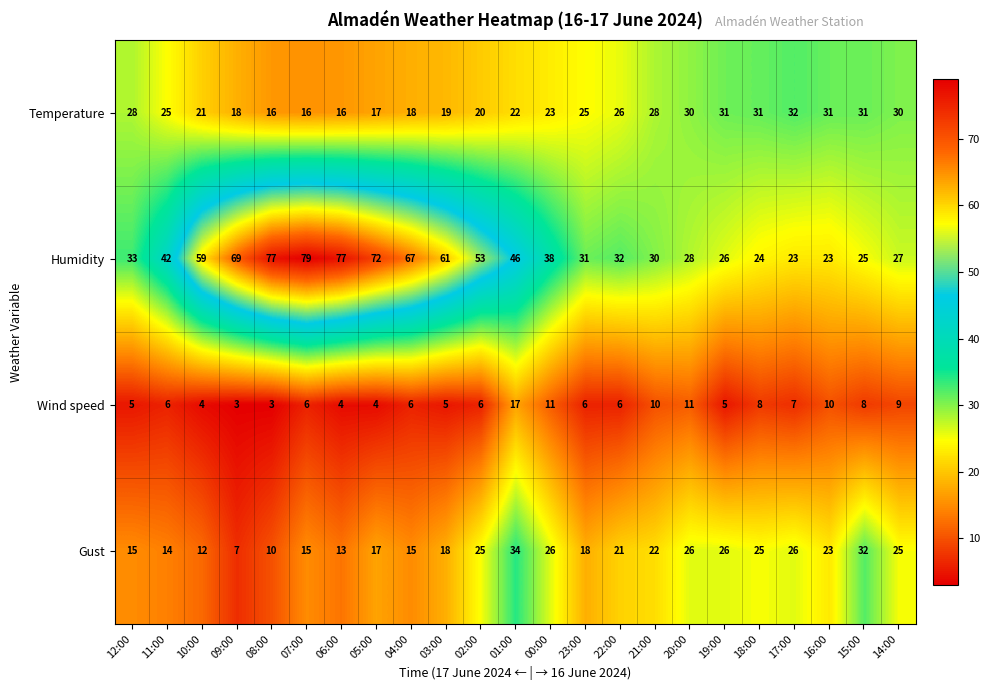

What is the sum of the Humidity values at 19:00 and 10:00?

85